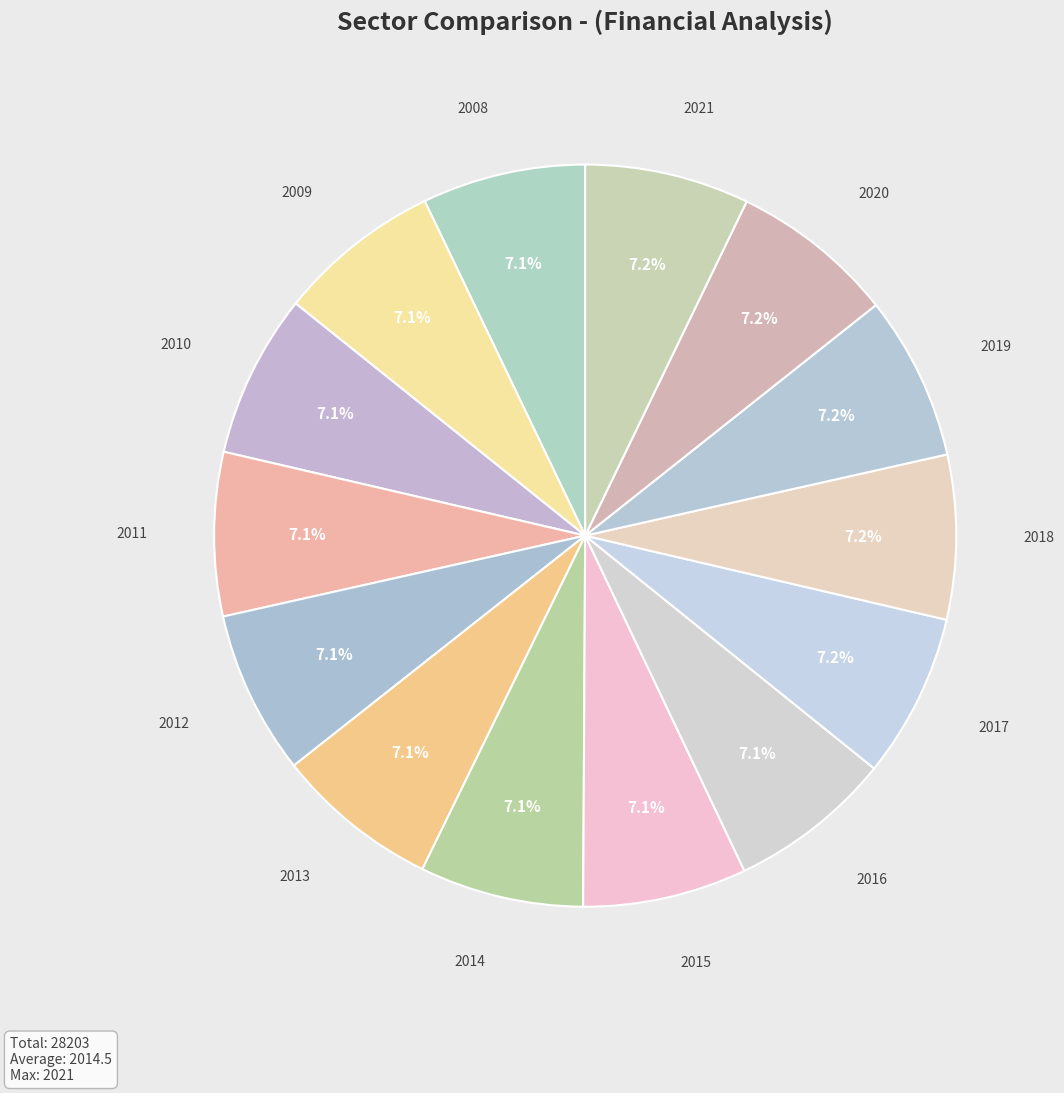

How many slices are in this pie chart?

14